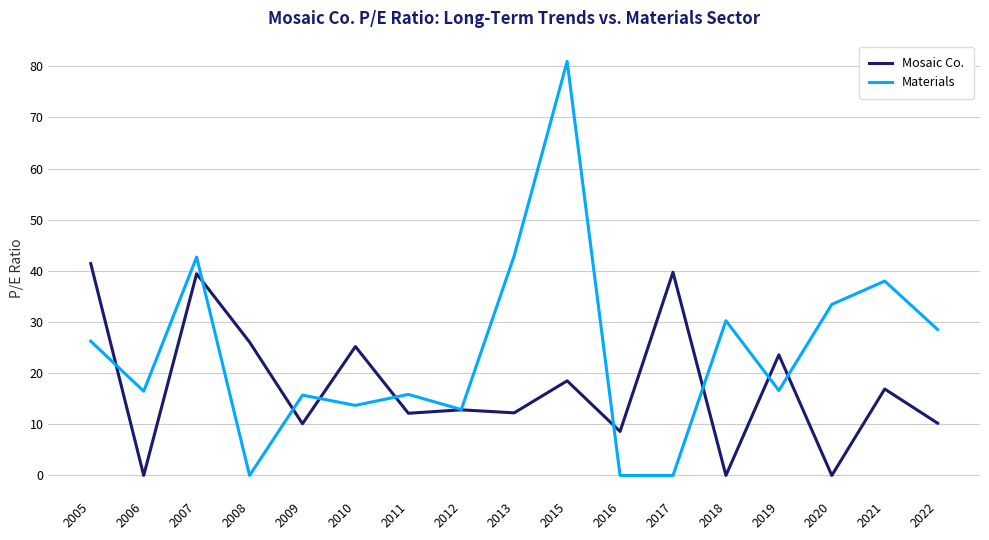

True or false: Materials and Mosaic Co. intersect in this chart.

True